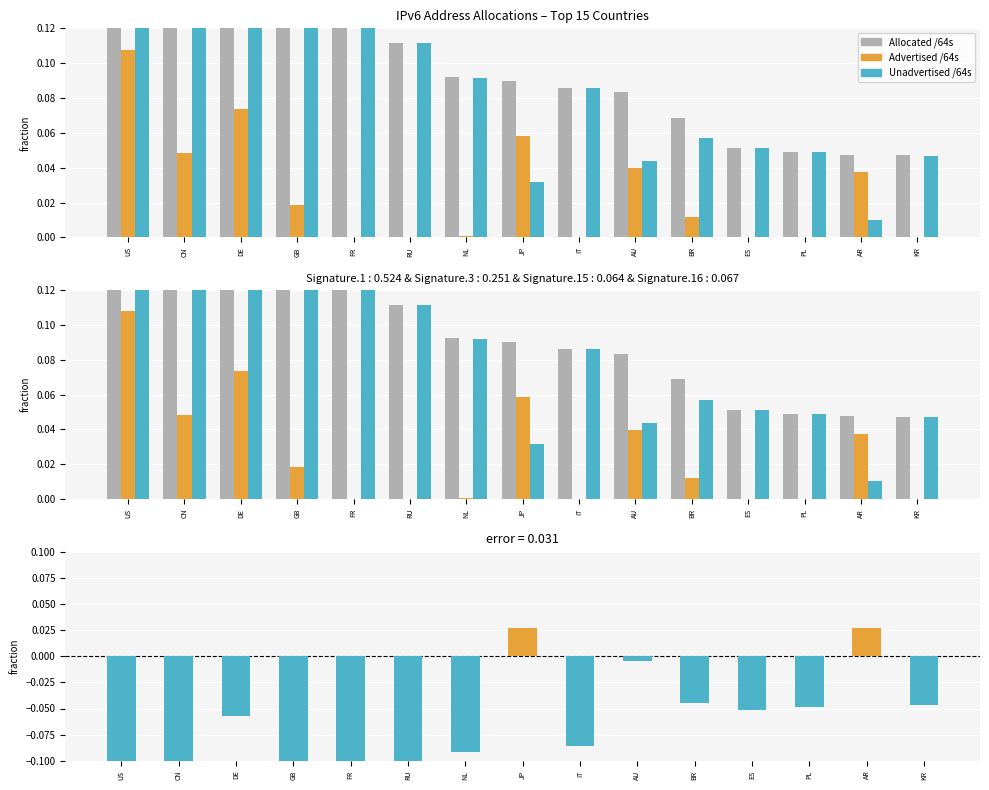

Which category has the highest value in the Advertised /64s series?

US